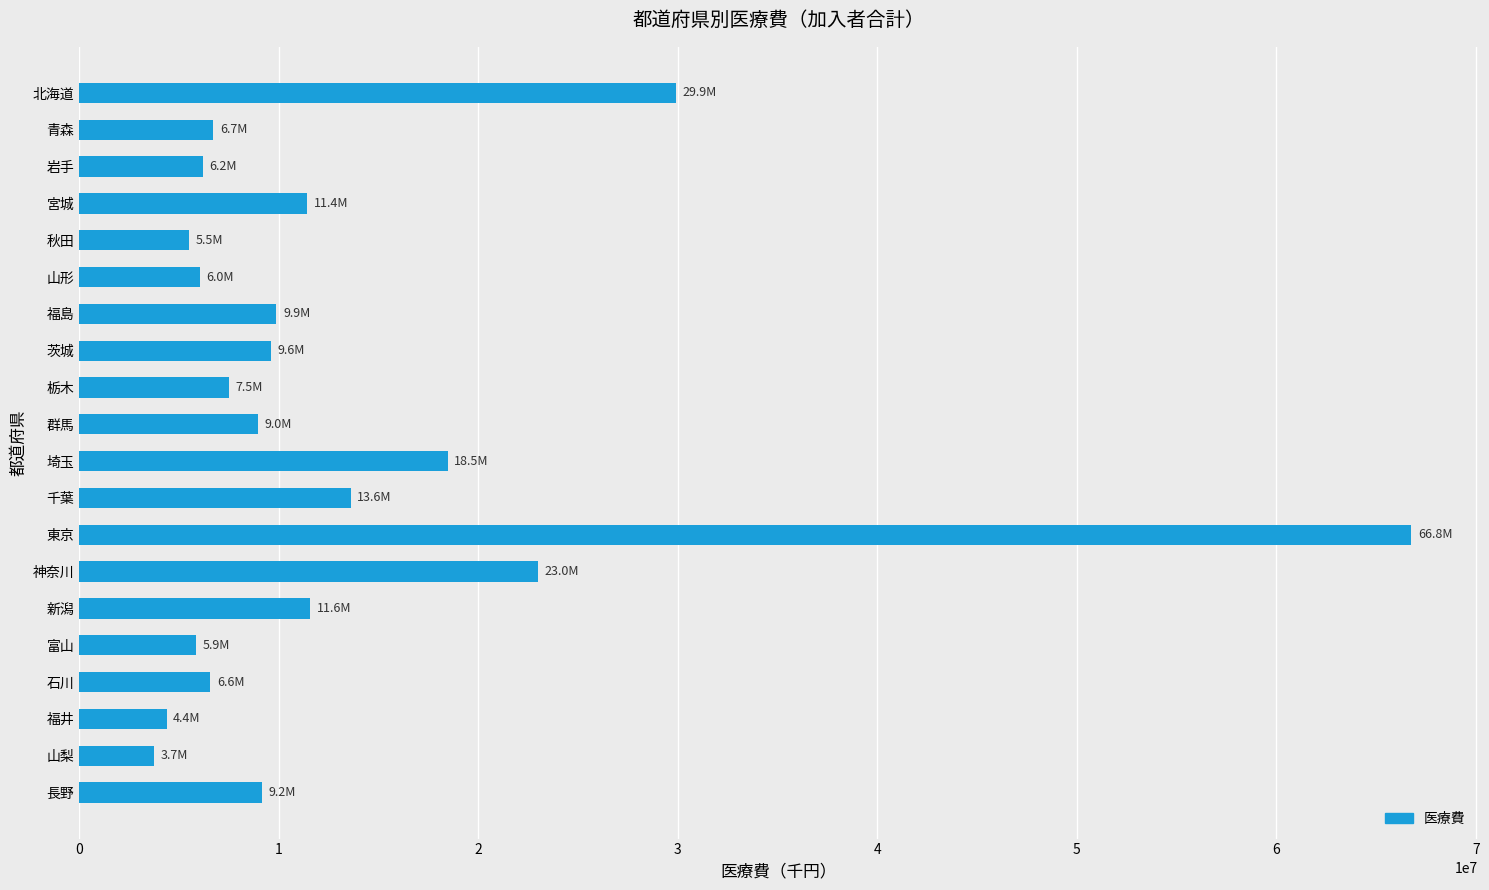

How many bars are there in total?

20